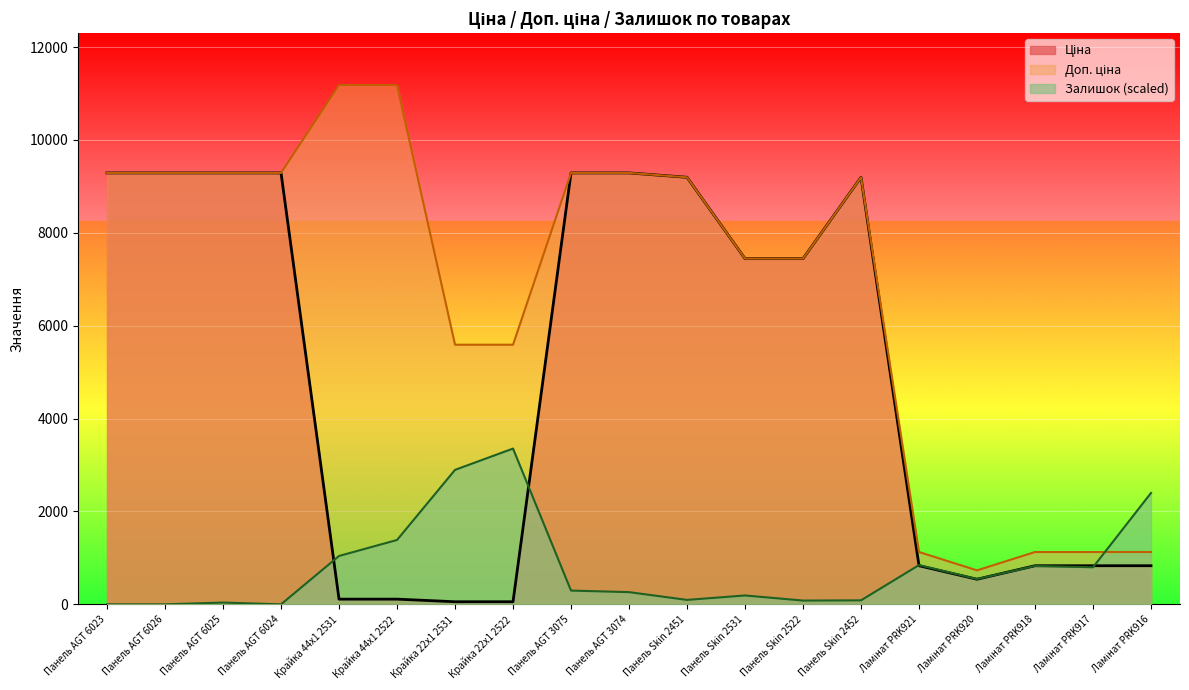

Which series has the widest spread of values?

Доп. ціна